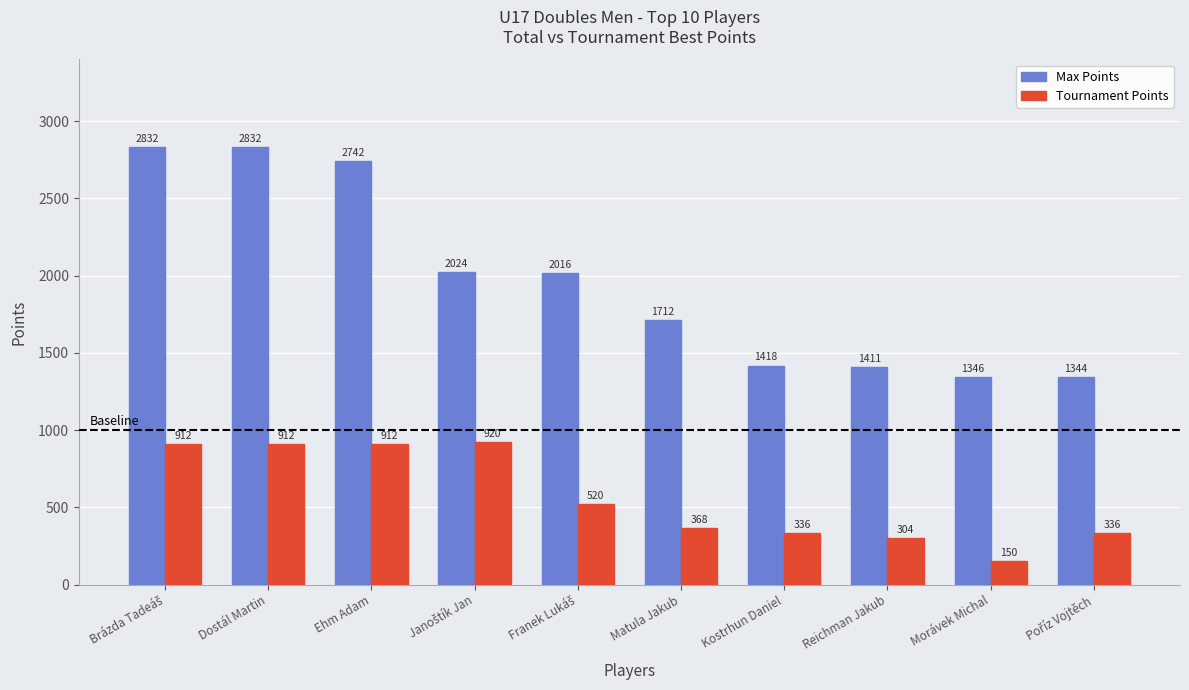

Is it true that Max Points equals 1411 at Reichman Jakub?

True